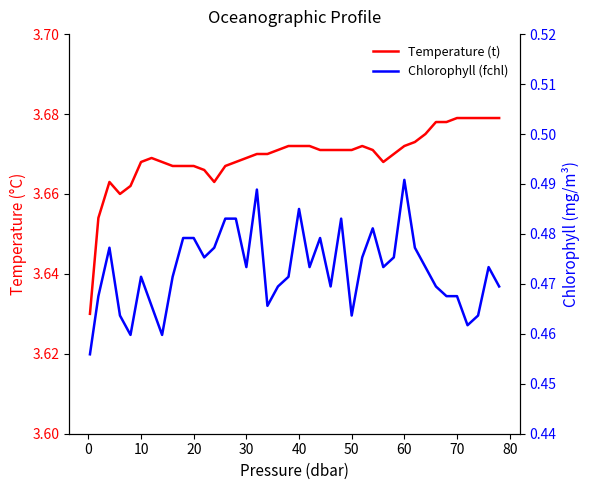

In Chlorophyll (fchl), how many points are lower than both neighbors (excluding endpoints)?

10